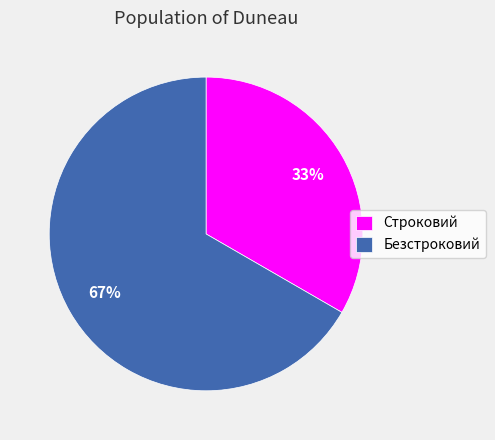

What is the smallest slice in the pie chart?

Строковий